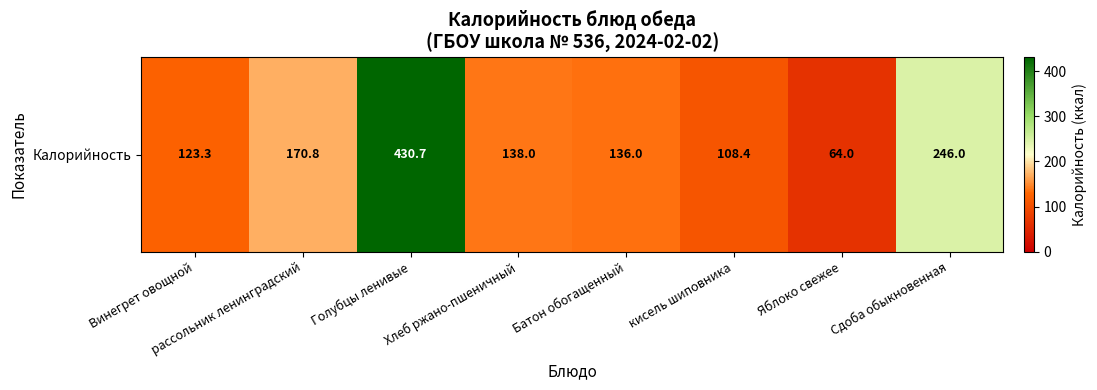

Is it true that the value at Хлеб ржано-пшеничный is 138.0?

True